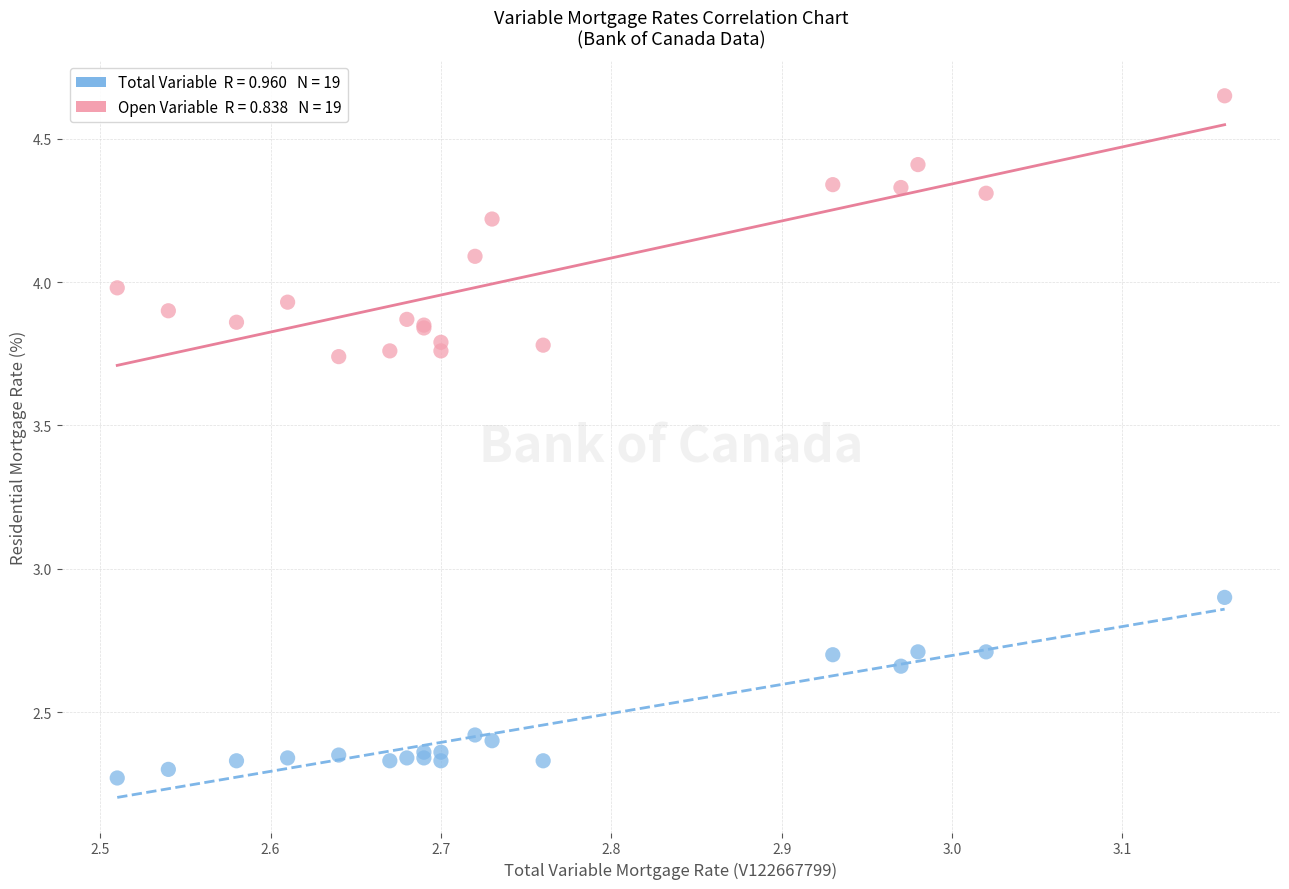

Across all series, what Y value is closest to 3?

2.9